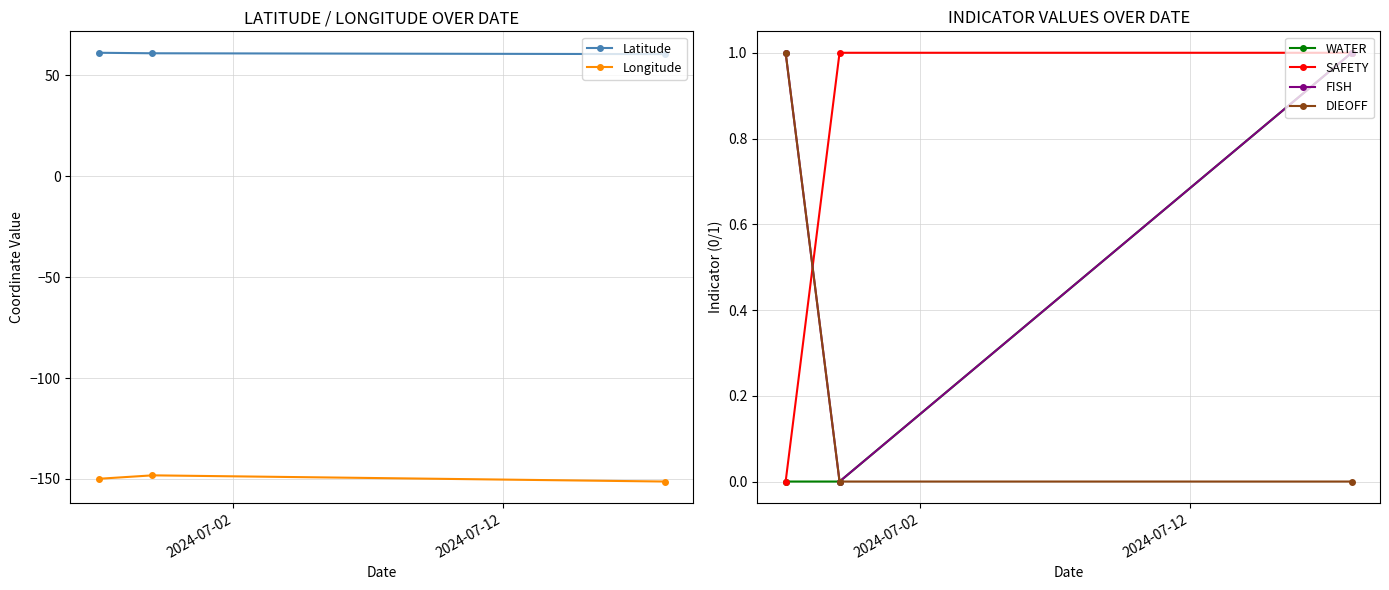

What is the highest value of the Latitude series?

61.2